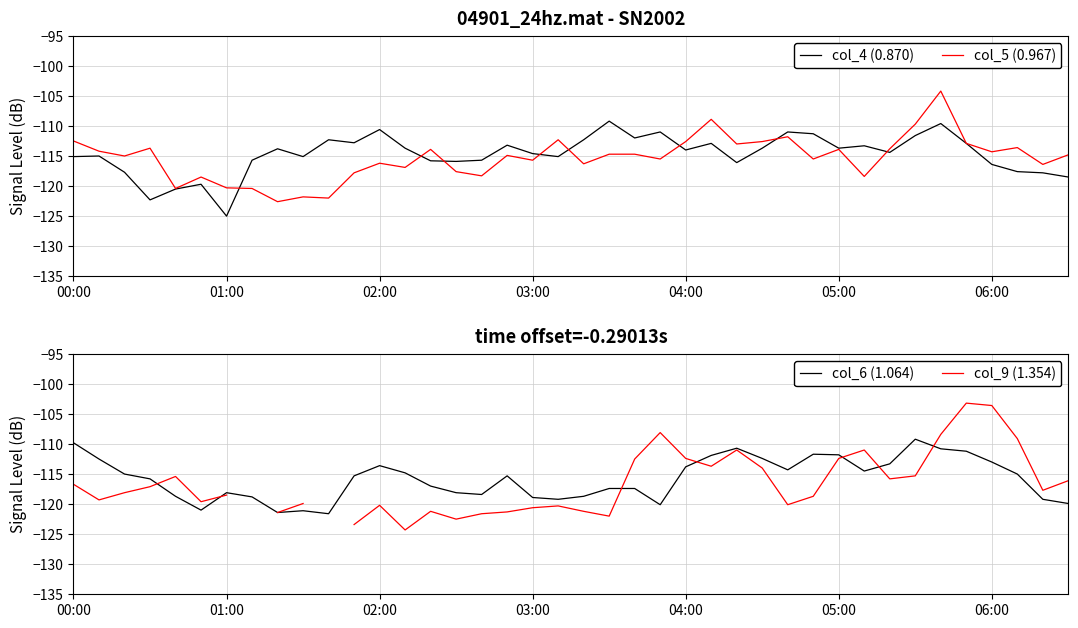

Where is the first local maximum for col_6 (1.064)?

01:00